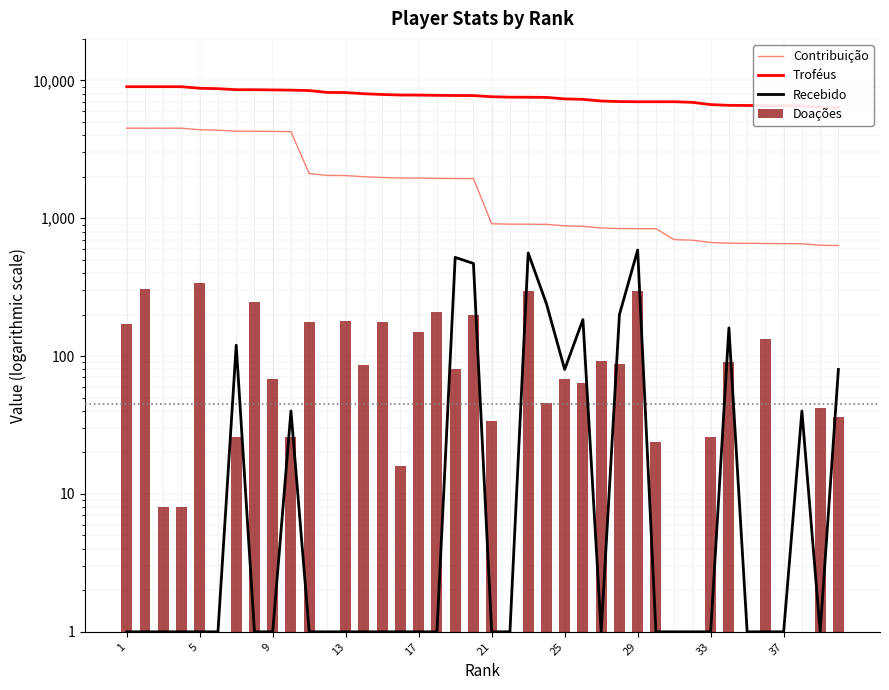

At how many categories does at least one series exceed 7213?

26